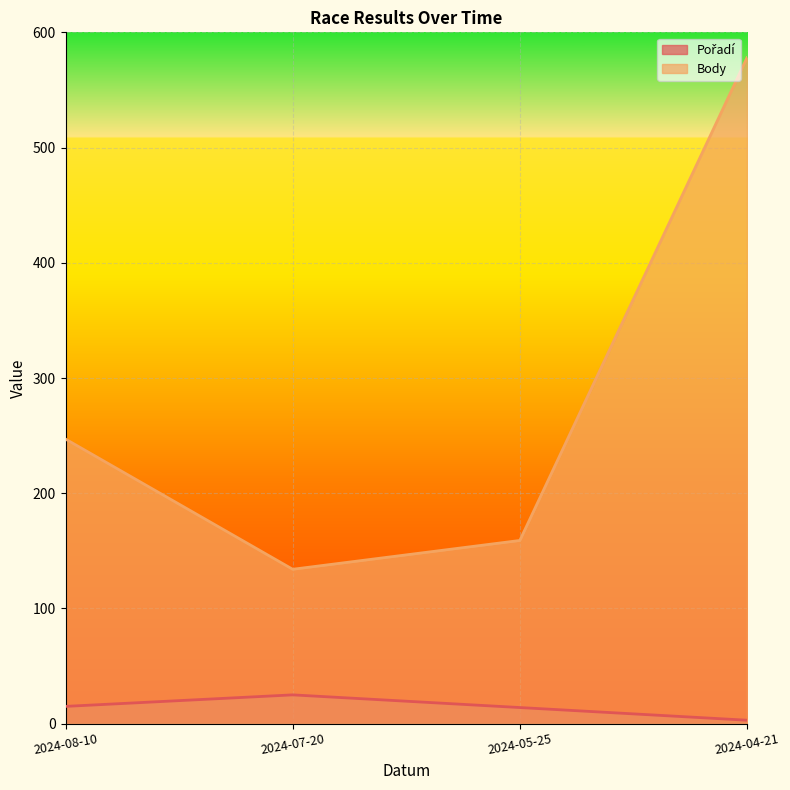

Which series has the largest total across all categories?

Body